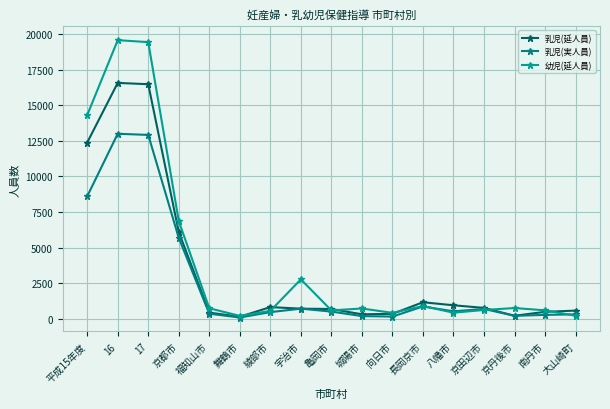

Does the chart have visible grid lines?

Yes